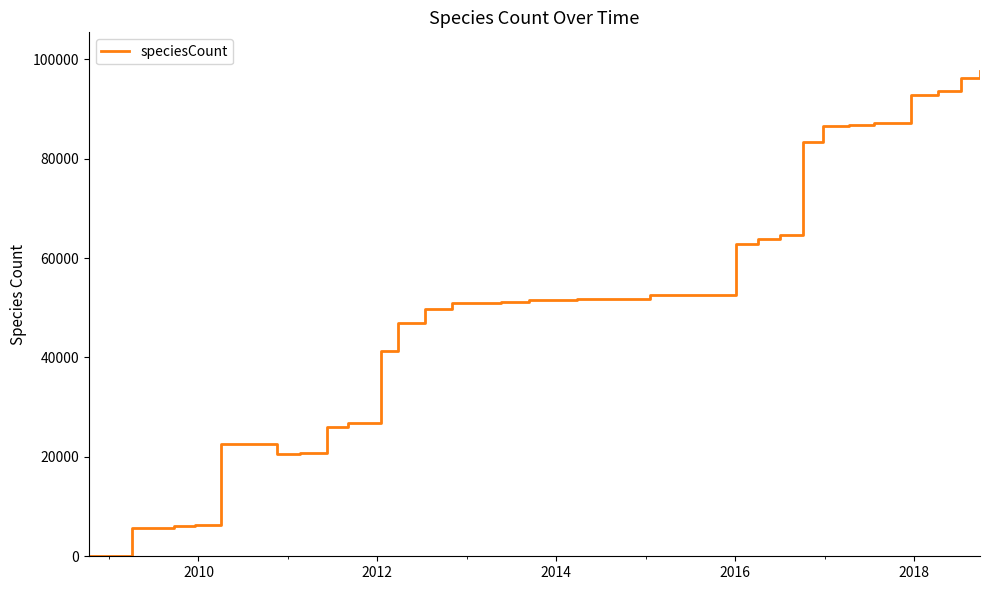

What is the greatest value displayed?

97599